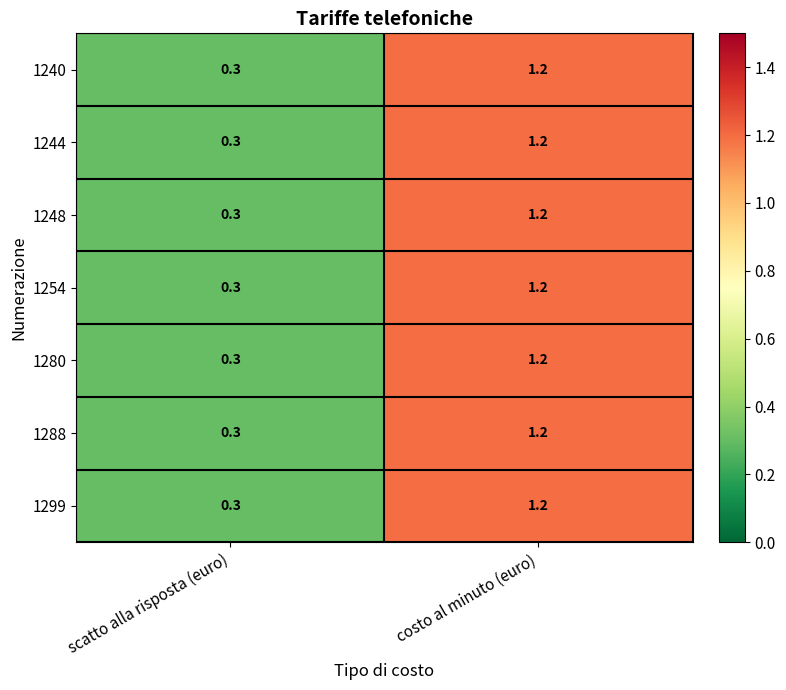

What is the difference between the maximum and minimum values in the 1299 series?

0.9